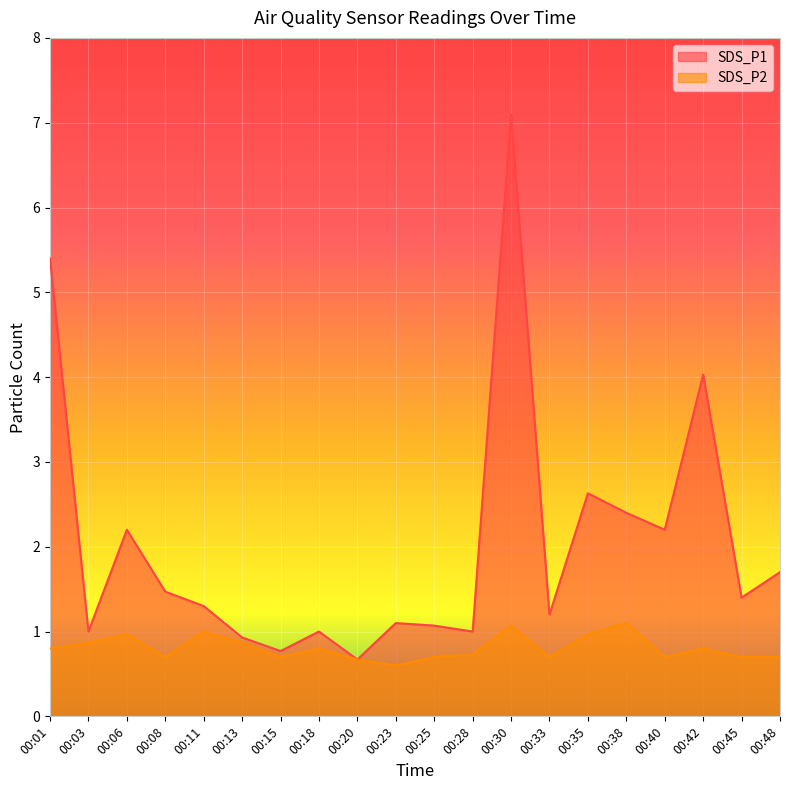

List the series in order of their overall mean, highest first.

SDS_P1, SDS_P2